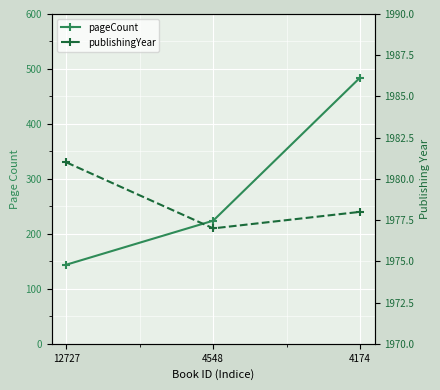

What is the spread (max minus min) of values at 4548?

1753